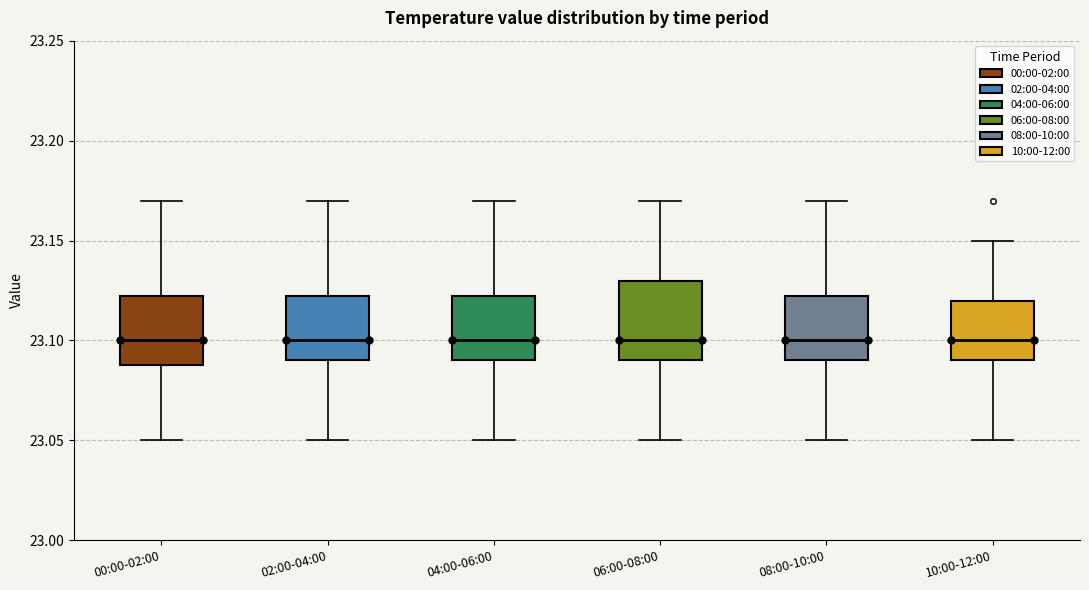

Where is the upper edge of the box for 04:00-06:00 on the y-axis? The values are not printed on the chart, so give them approximately, as read against the axis.

23.125